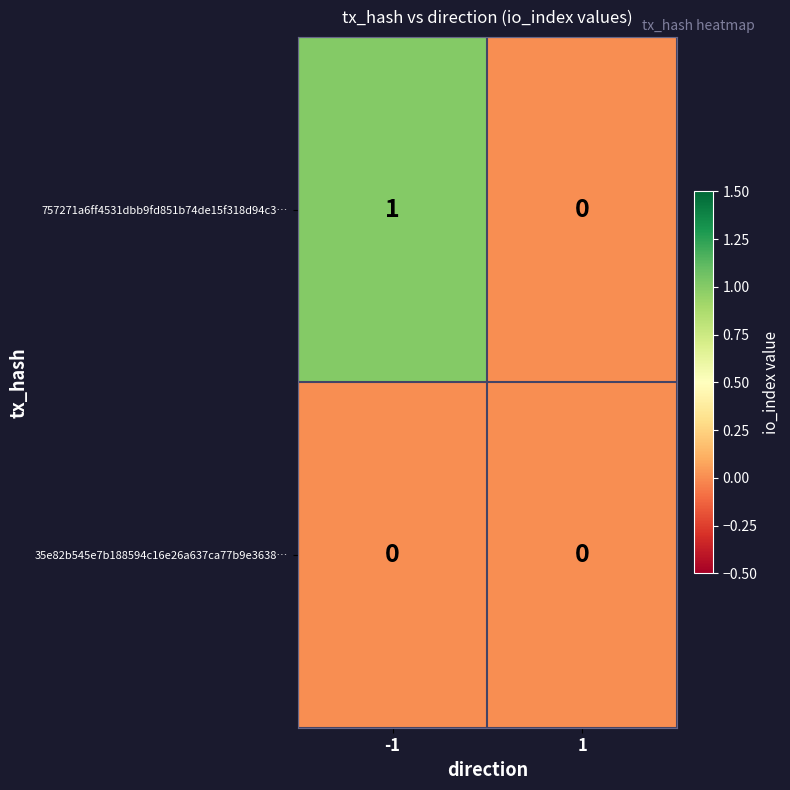

Which series has the largest total across all categories?

757271a6ff4531dbb9fd851b74de15f318d94c3…